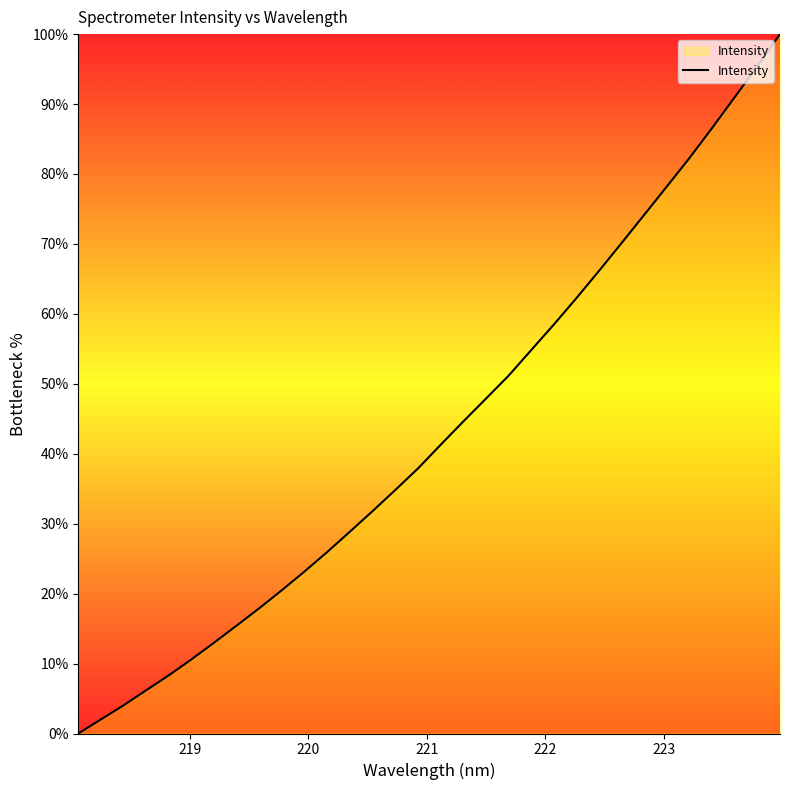

Reading left to right, extract all data points from this chart.

0.0	2.0	4.0	6.2	8.3	10.6	13.0	15.5	17.9	20.5	23.2	26.0	28.9	31.8	34.8	37.9	41.3	44.6	47.9	51.2	54.8	58.5	62.3	66.2	70.1	74.2	78.2	82.3	86.6	91.0	95.4	100.0